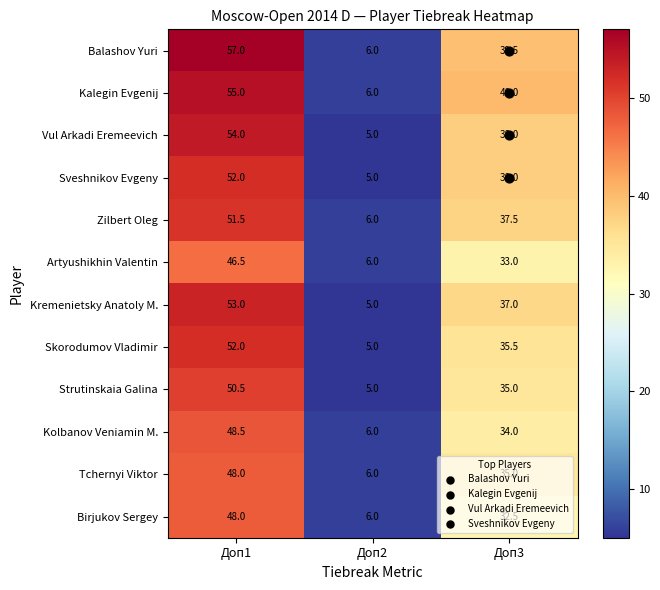

List the labels in order of Kremenietsky Anatoly M. value, smallest first.

Доп2, Доп3, Доп1